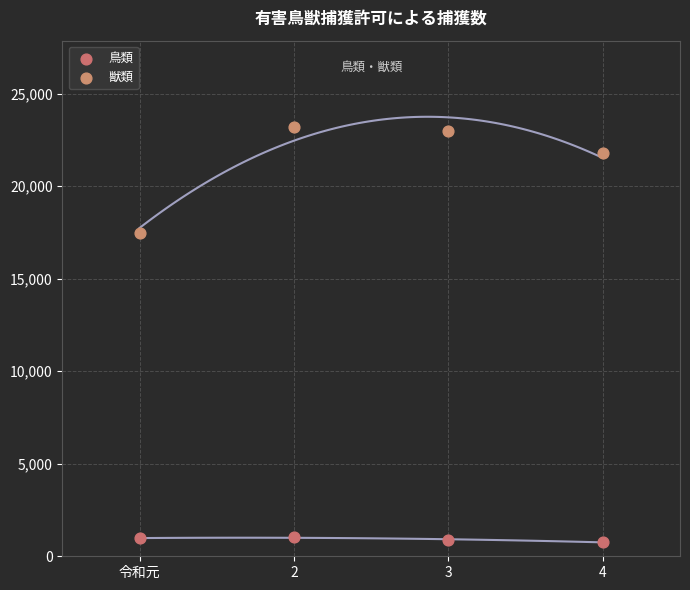

Which series has the largest Y range (max minus min)?

獣類